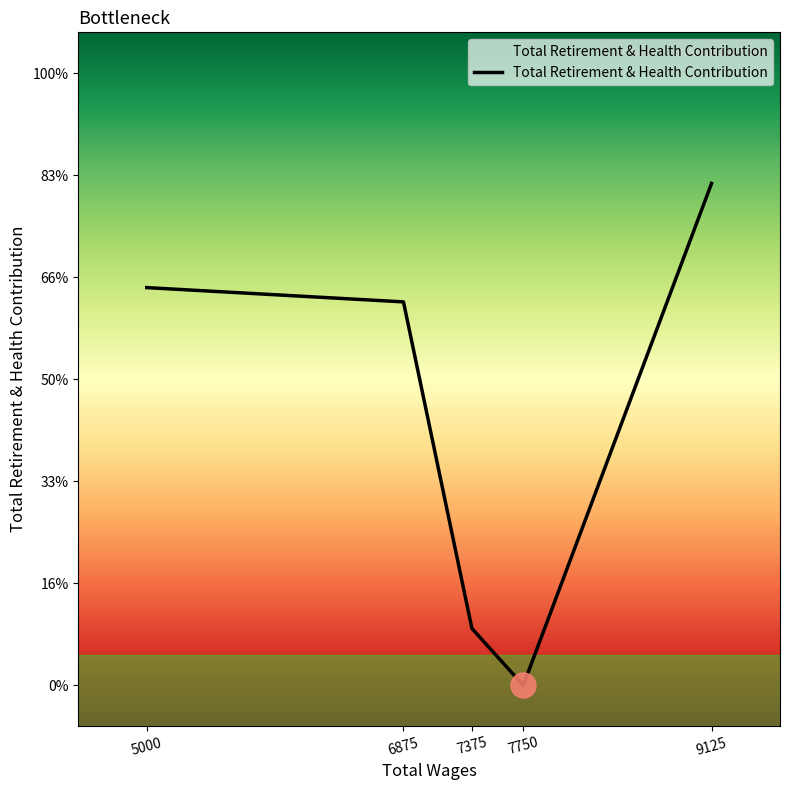

What is the value of the 3rd point from the left?

2788